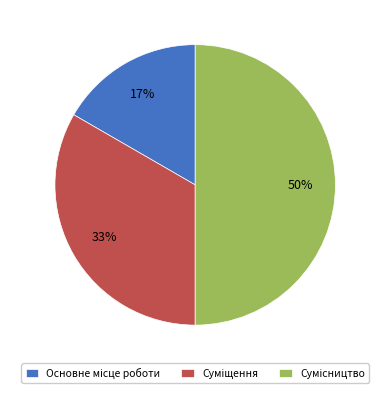

To the nearest percent, what is the average slice percentage?

33%